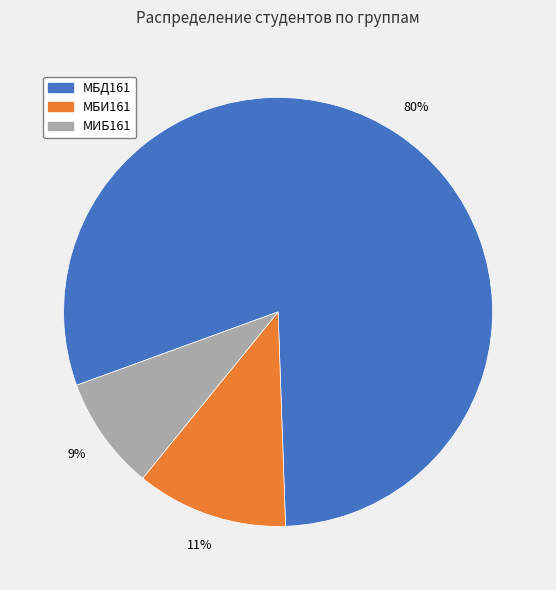

Rank the categories by value from highest to lowest.

МБД161, МБИ161, МИБ161